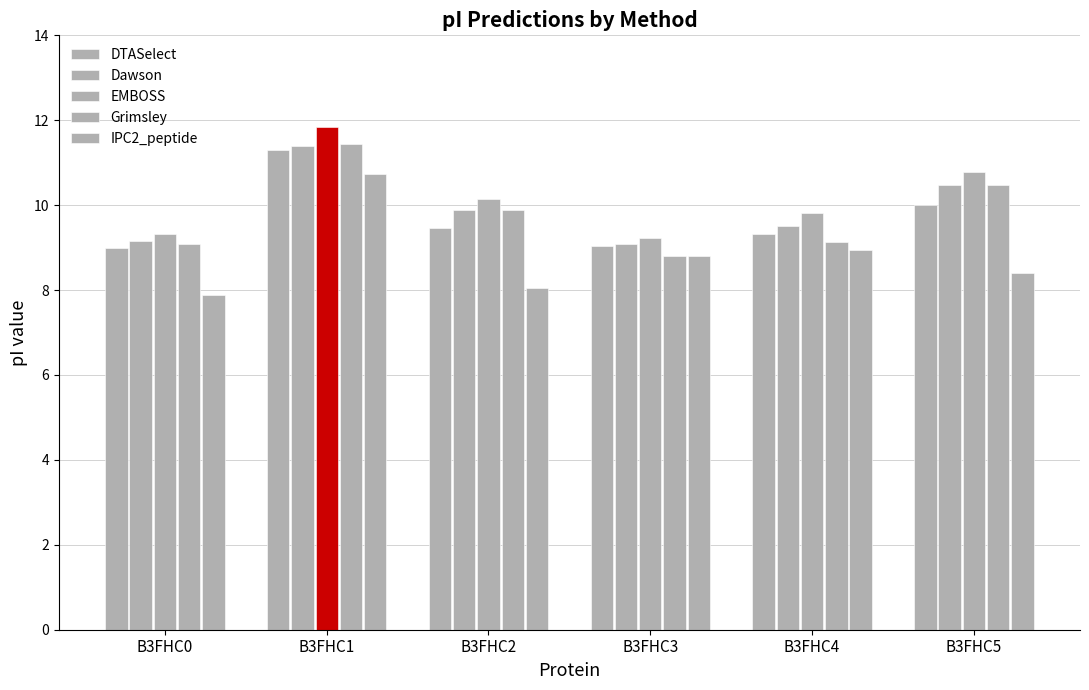

What is the value of the DTASelect bar at the 1st from the left?

9.0